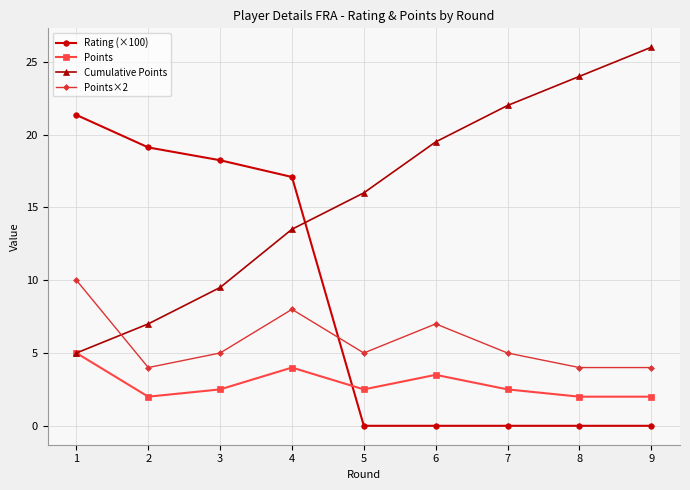

Rank the categories by Cumulative Points value from lowest to highest.

1, 2, 3, 4, 5, 6, 7, 8, 9